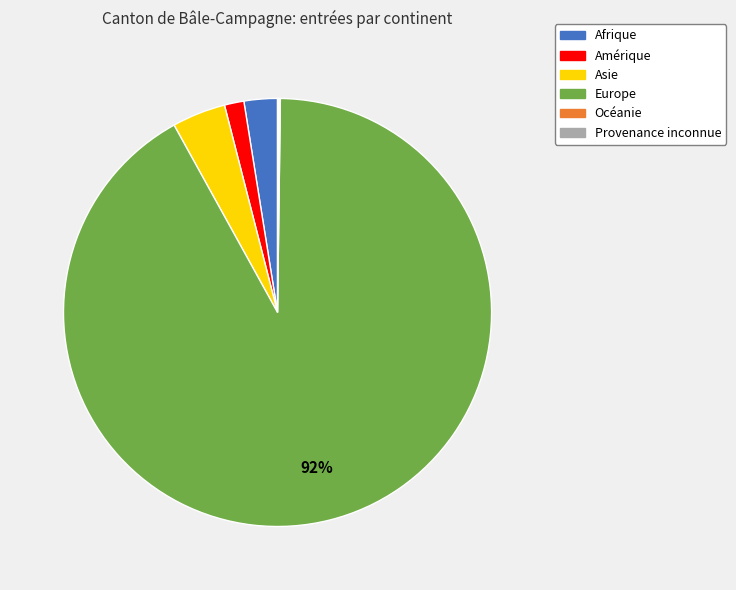

To the nearest percent, what is the average slice percentage?

17%